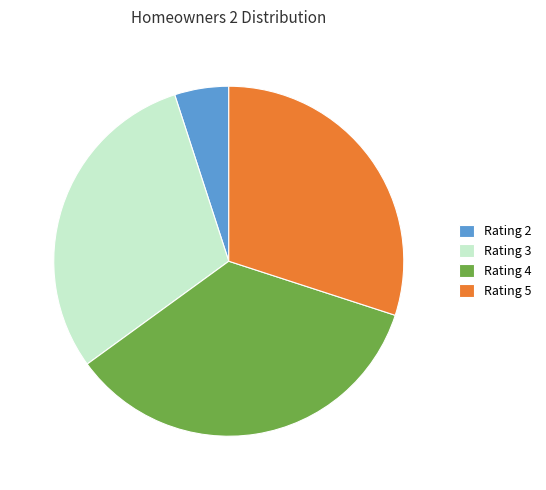

Approximately how many times larger is the value at Rating 4 compared to Rating 5?

1.2